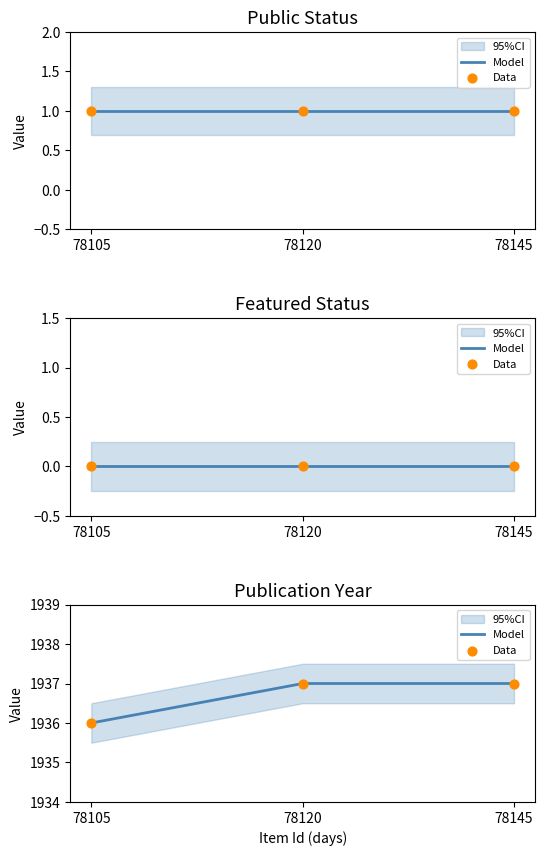

What is the total value across all series at 78120?

3874